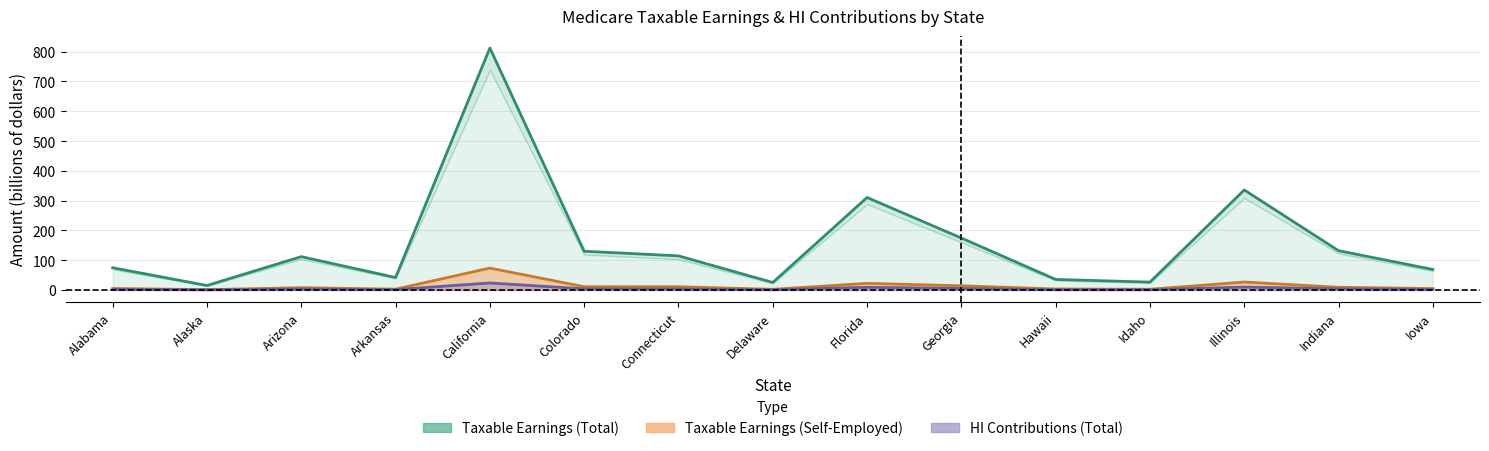

Does the chart have visible grid lines?

Yes